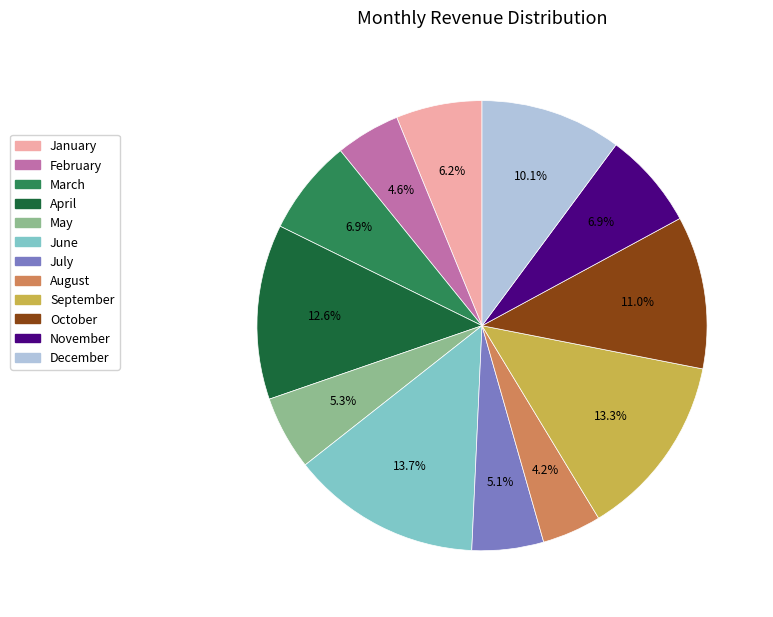

Does December represent more than half of the total?

No